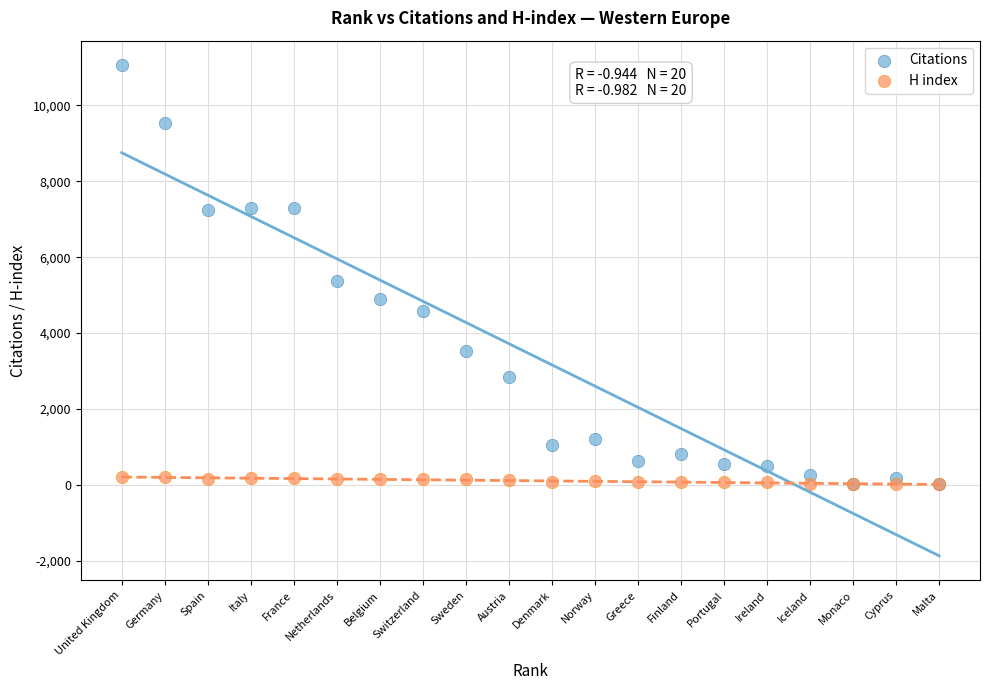

Across all series, what Y value is closest to 5534?

5375